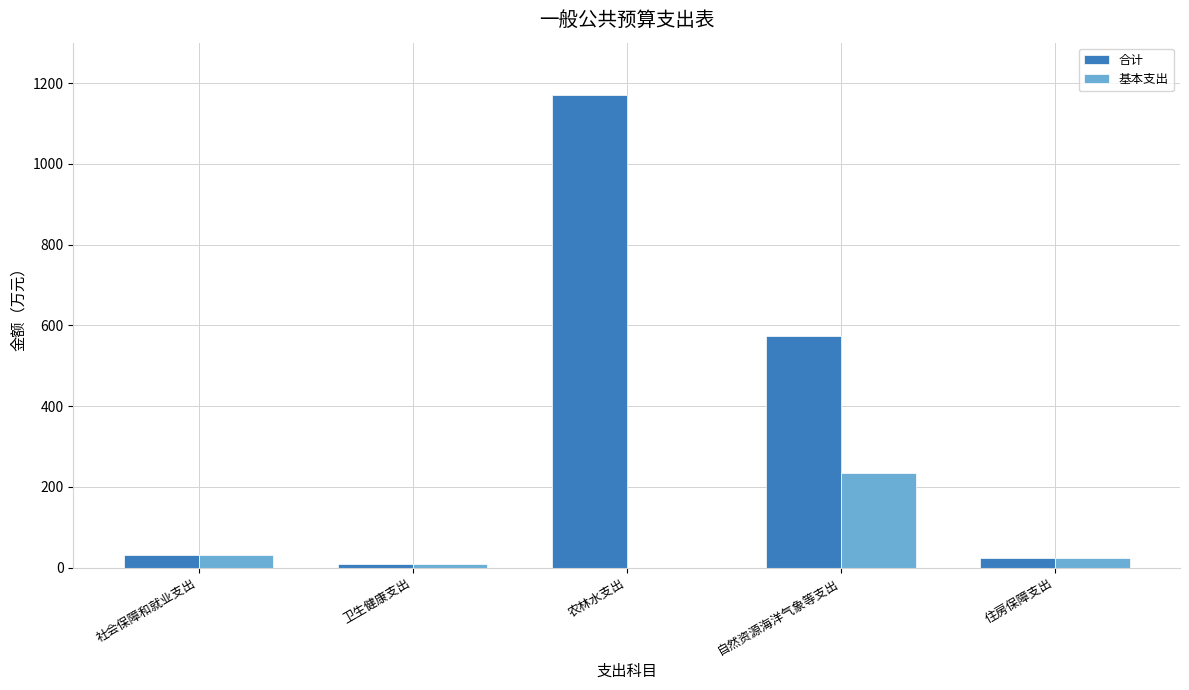

Between 卫生健康支出 and 农林水支出, which series saw the biggest shift?

合计